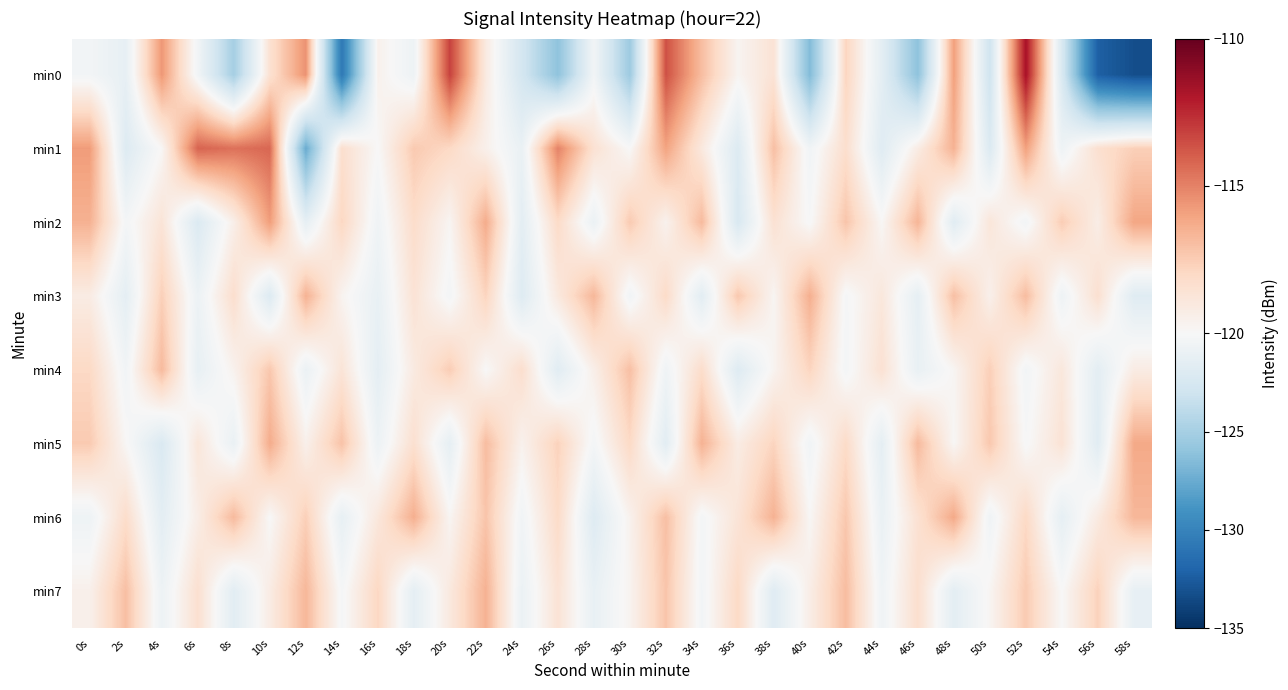

What is the minimum value shown in the chart?

-133.3